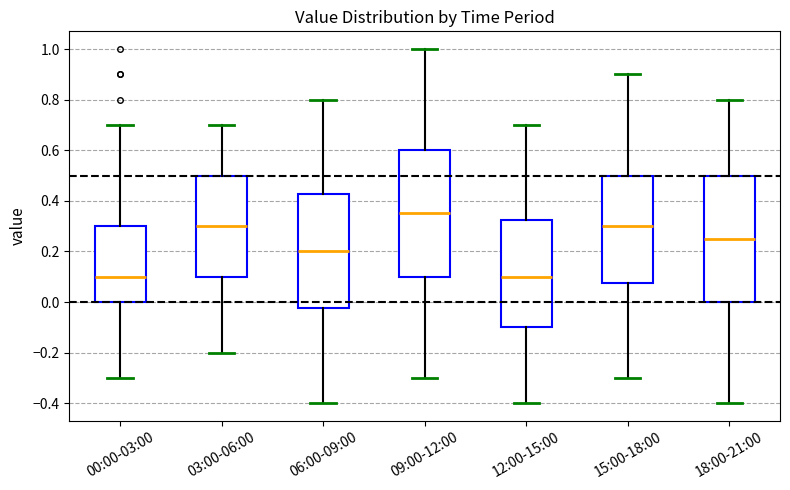

Reading left to right, transcribe this box plot: for each box, give where its median line is, the range the box spans, and where its two whiskers end, as read against the y-axis. The values are not printed on the chart, so give them approximately, as read against the axis.

00:00-03:00: median 0.10, box 0.00 to 0.30, whiskers -0.30 to 0.70
03:00-06:00: median 0.30, box 0.10 to 0.50, whiskers -0.20 to 0.70
06:00-09:00: median 0.20, box -0.02 to 0.42, whiskers -0.40 to 0.80
09:00-12:00: median 0.36, box 0.10 to 0.60, whiskers -0.30 to 1.00
12:00-15:00: median 0.10, box -0.10 to 0.32, whiskers -0.40 to 0.70
15:00-18:00: median 0.30, box 0.08 to 0.50, whiskers -0.30 to 0.90
18:00-21:00: median 0.26, box 0.00 to 0.50, whiskers -0.40 to 0.80